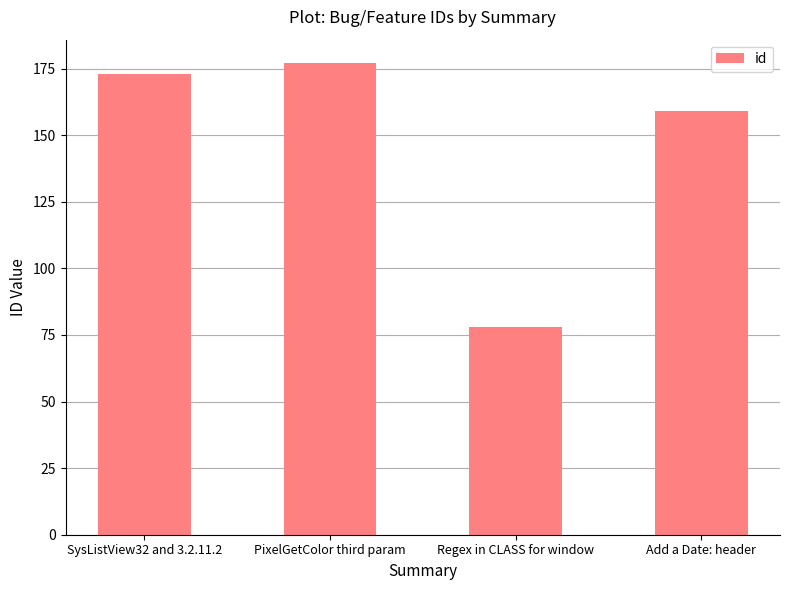

Reading right to left, list all the values displayed in this chart.

159	78	177	173